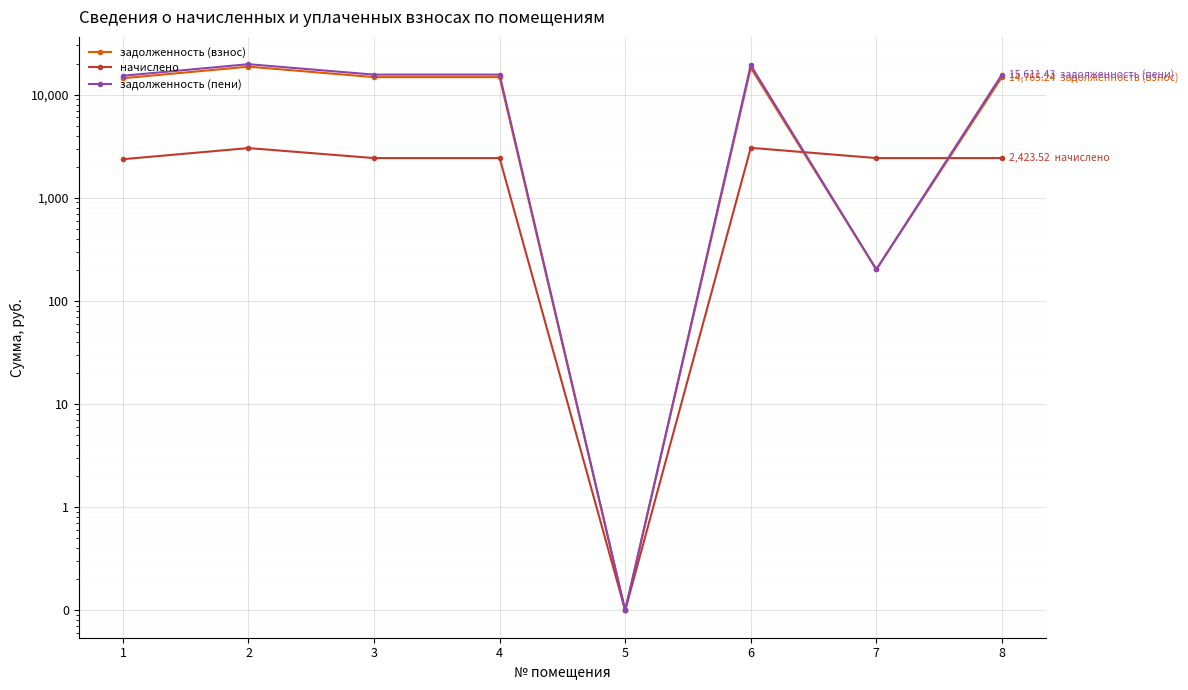

What is the sum of the задолженность (пени) values at 5 and 3?

15611.5